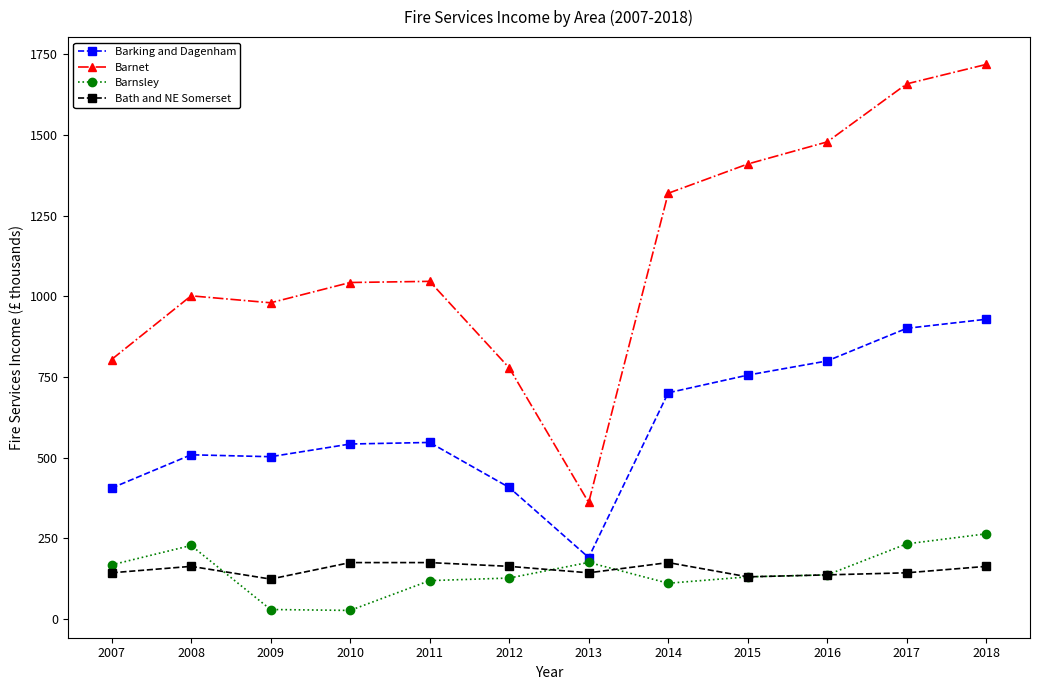

What is the lowest value of the Barking and Dagenham series?

191.0